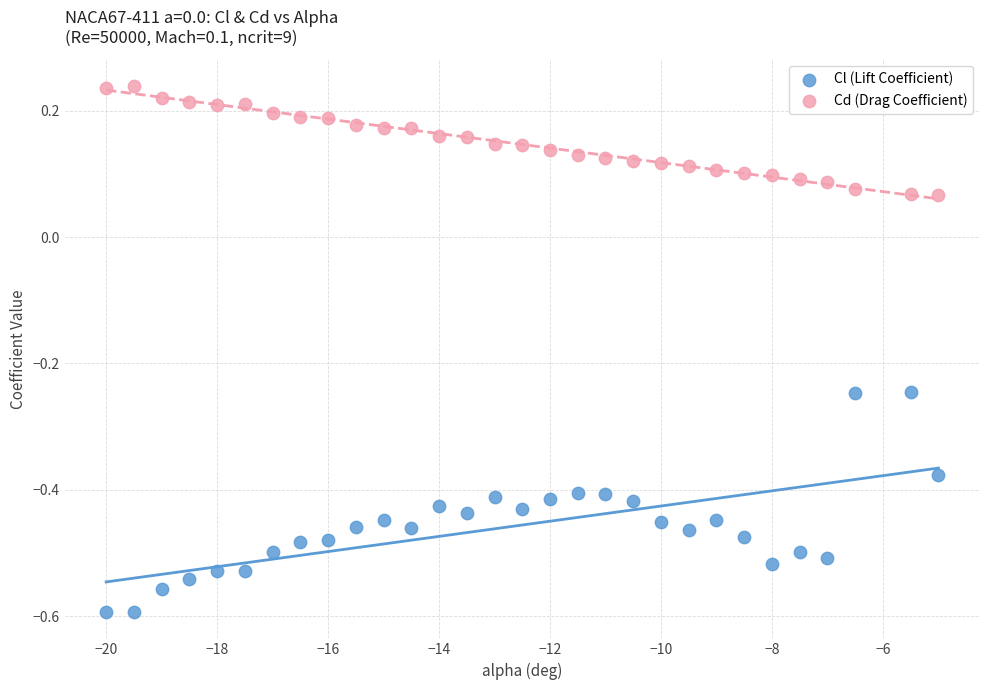

Which series contains the highest Y value?

Cd (Drag Coefficient)